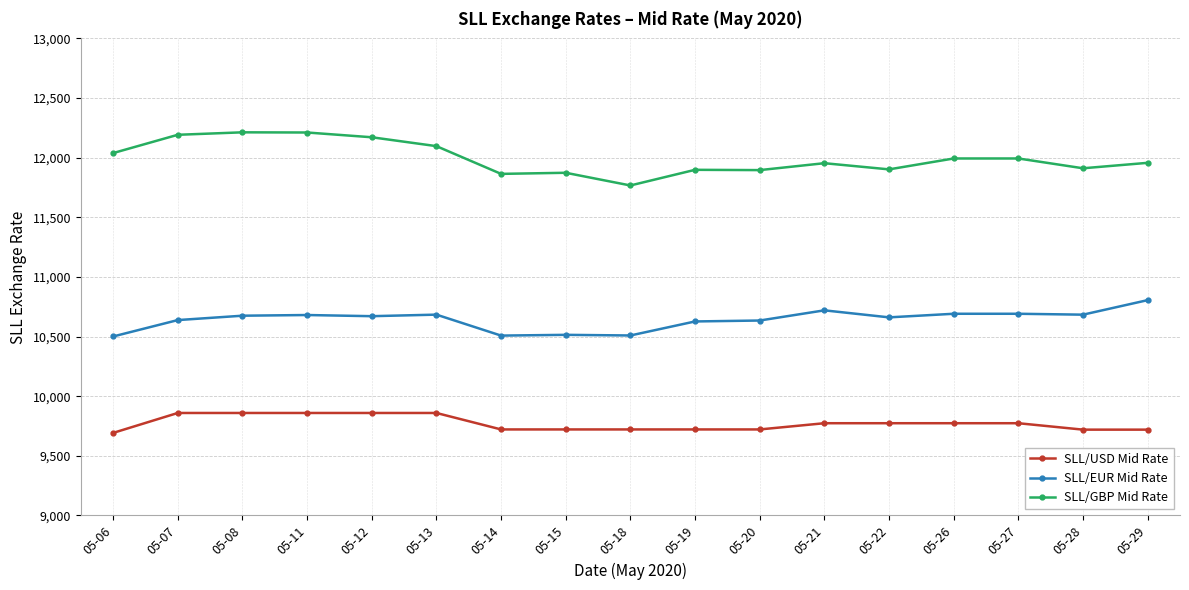

What is the difference between the maximum and second lowest values in the SLL/USD Mid Rate series?

139.8